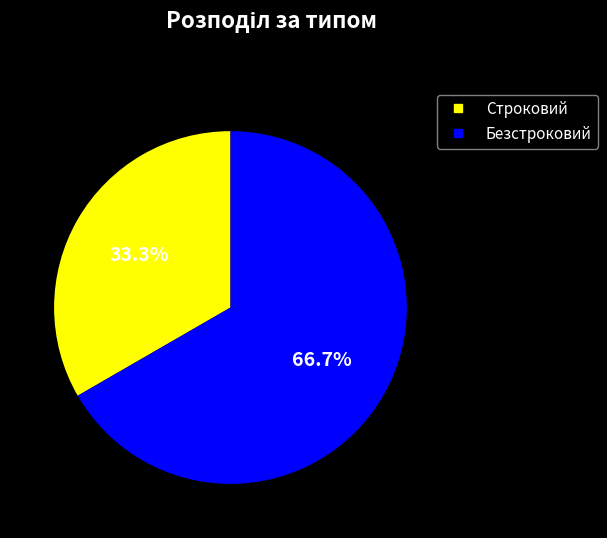

Between Безстроковий and Строковий, which is larger?

Безстроковий